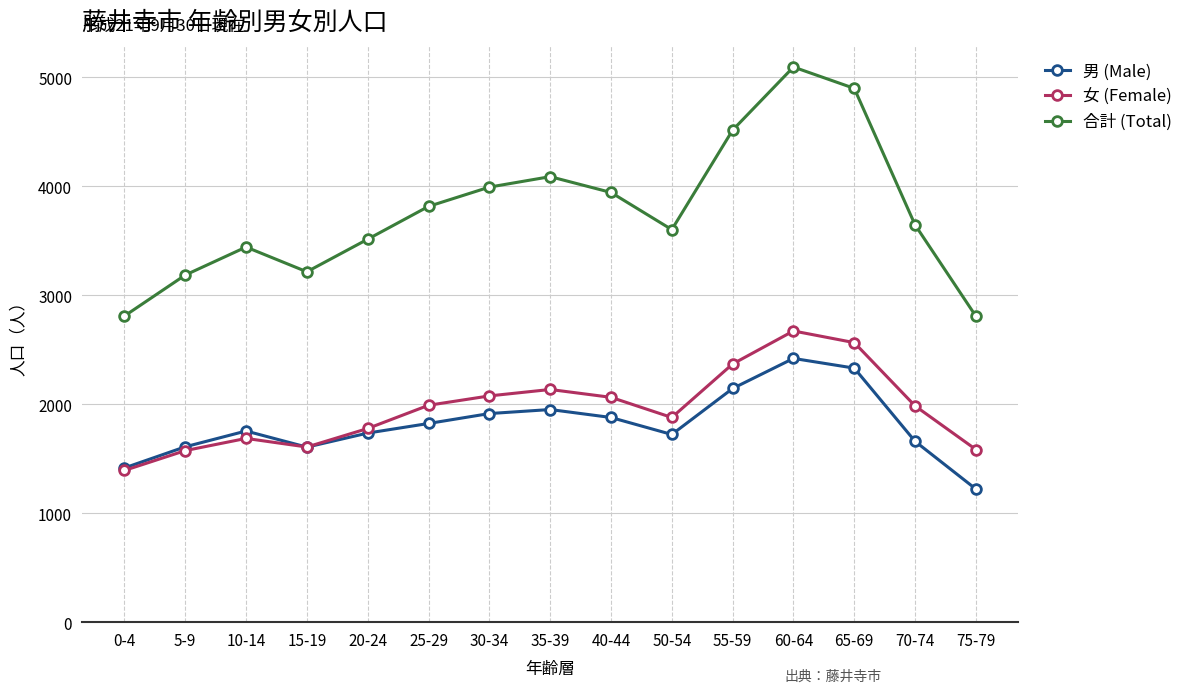

True or false: 合計 (Total) and 女 (Female) cross at least once.

False